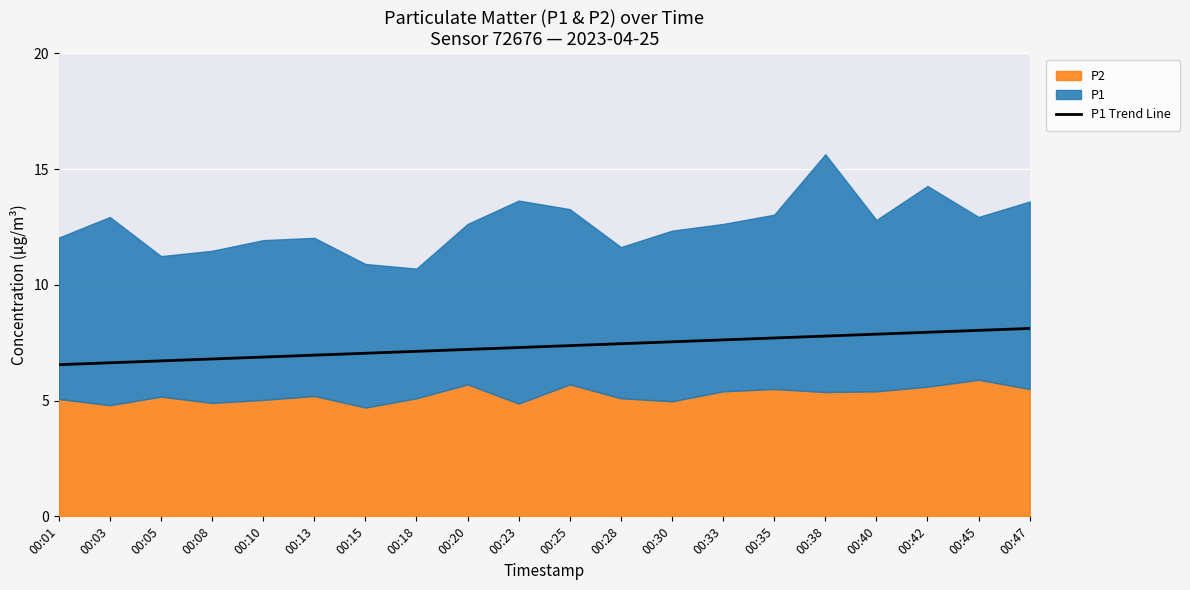

Is it true that P1 Trend Line equals 2.0 at 00:25?

False